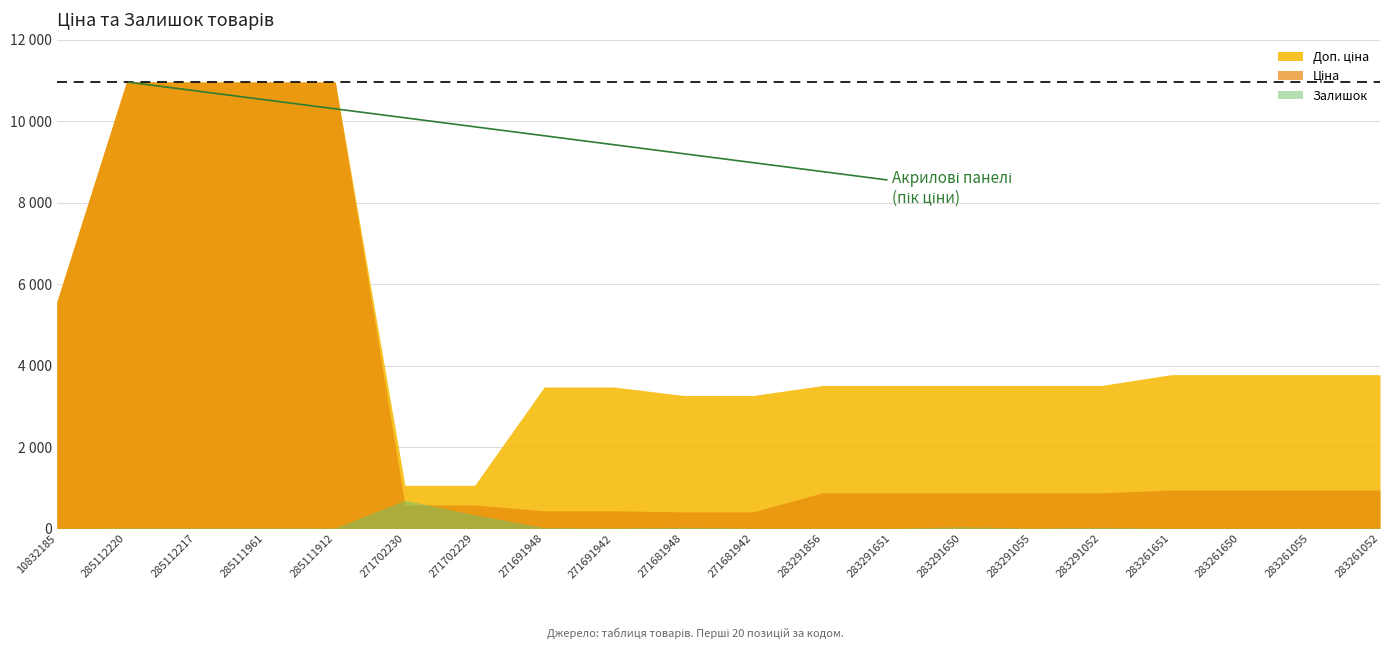

What is the sum of all Ціна values?

60426.0